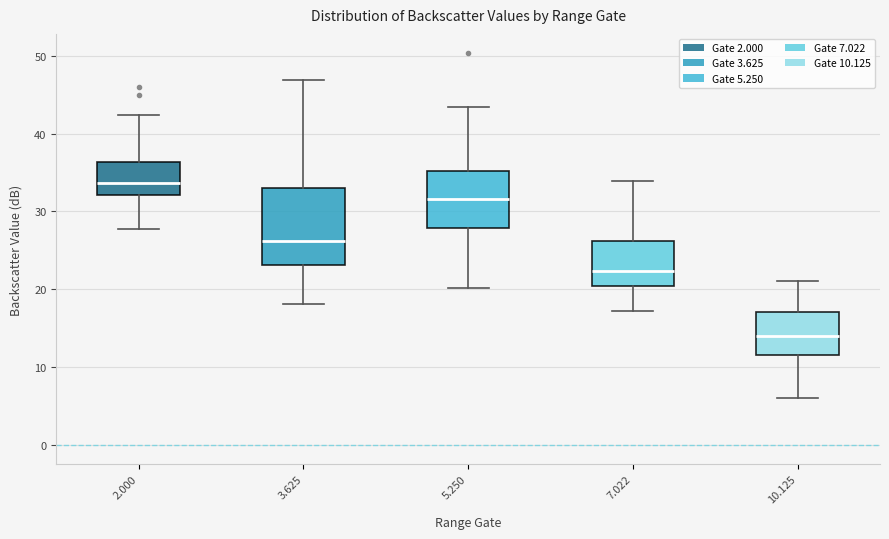

Comparing the boxes themselves (not the whiskers), which one is the tallest?

3.625